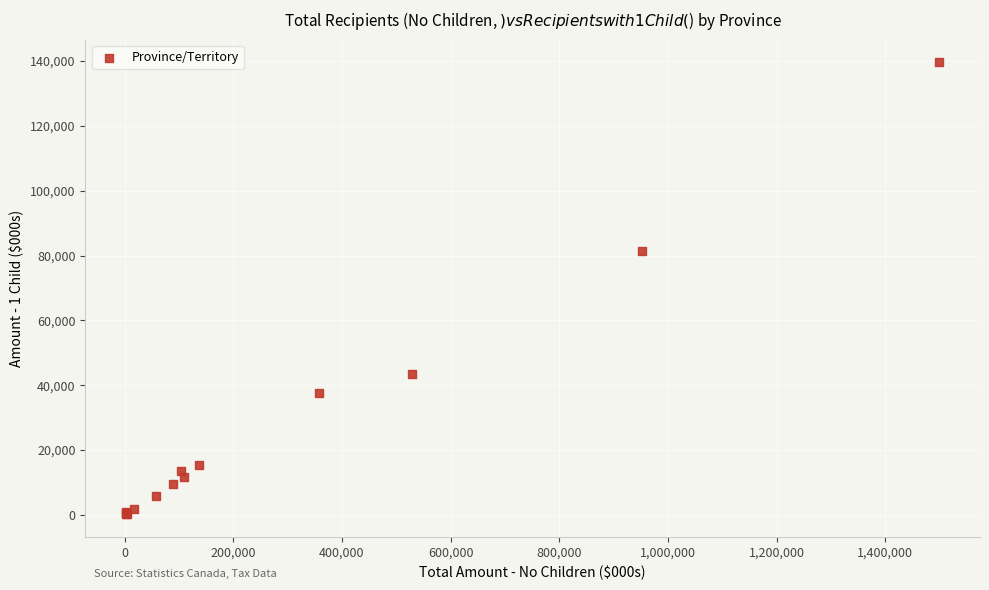

What Y value in the scatter plot is closest to 69853?

81351